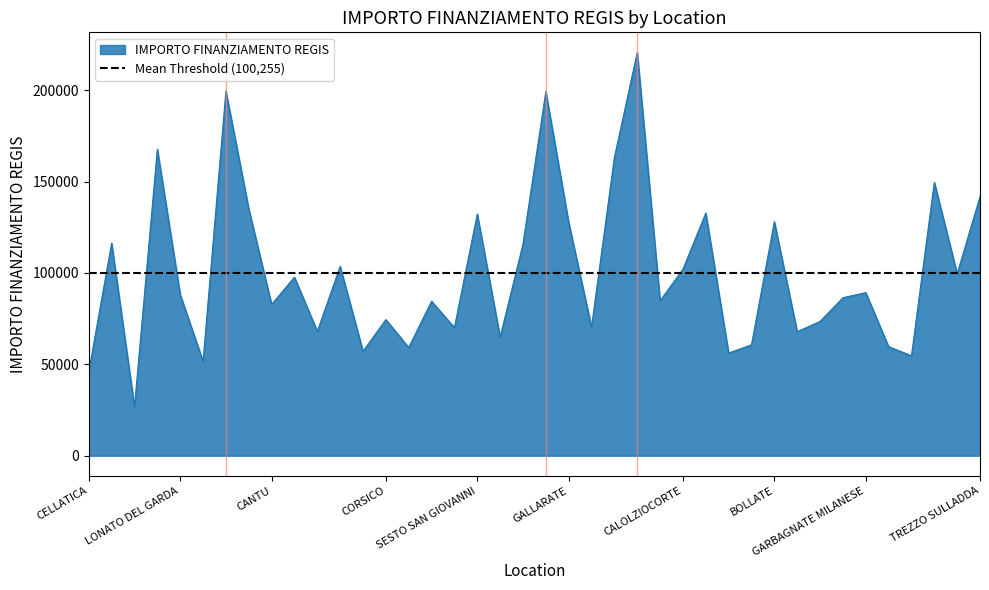

Is it true that the value at SARONNO is 199303.9?

True